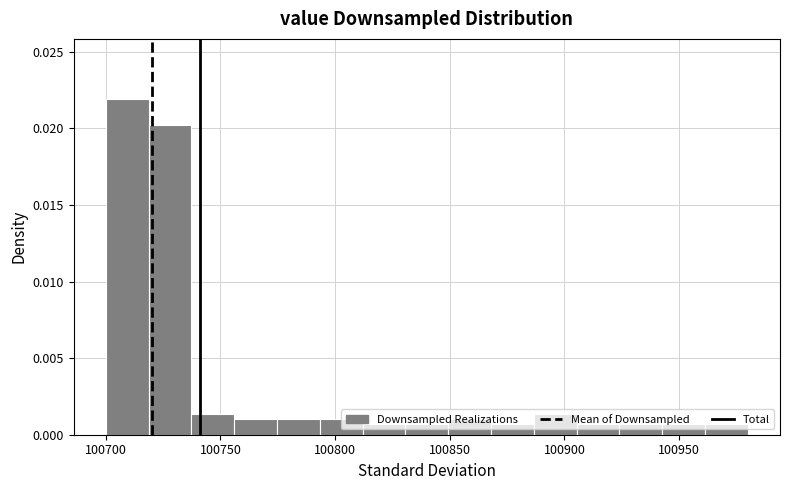

Read against the x-axis, roughly where is the centre of the tallest bar?

100710